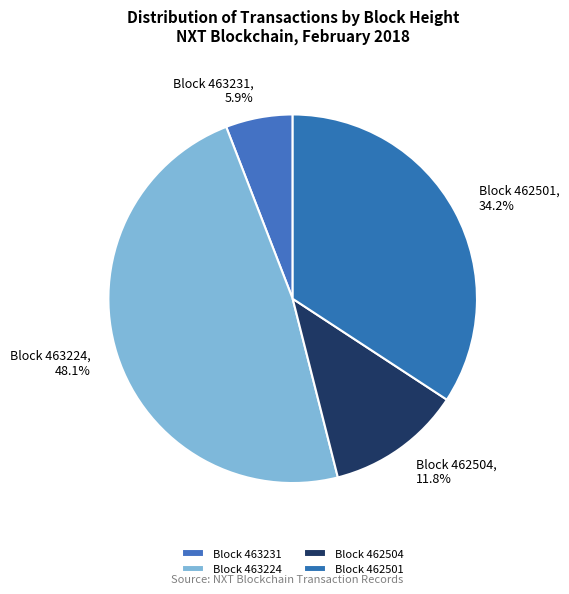

To the nearest percent, what is the difference between the largest and smallest slice percentages?

42%